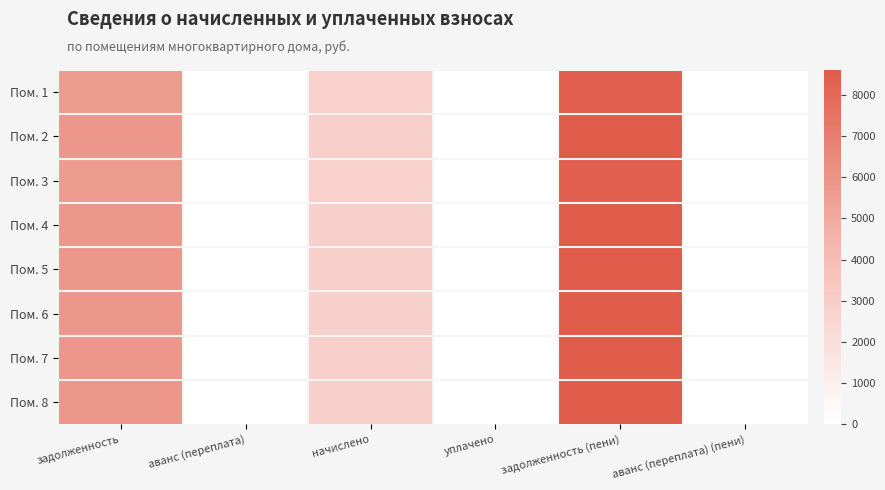

Count the number of data series in this chart.

8